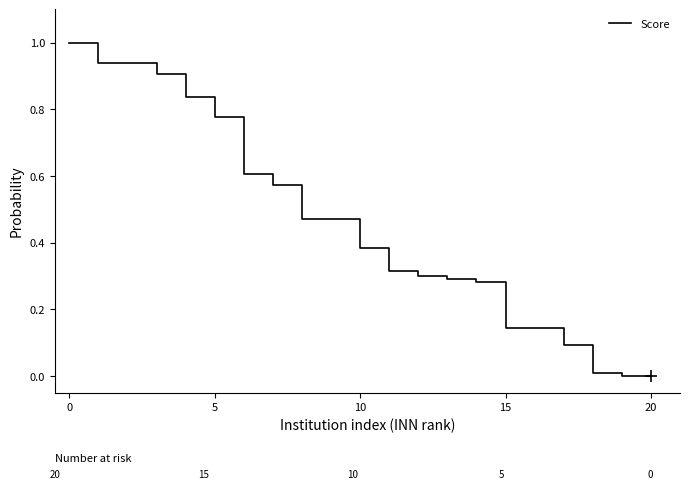

What is the difference between the maximum and minimum values?

1.0